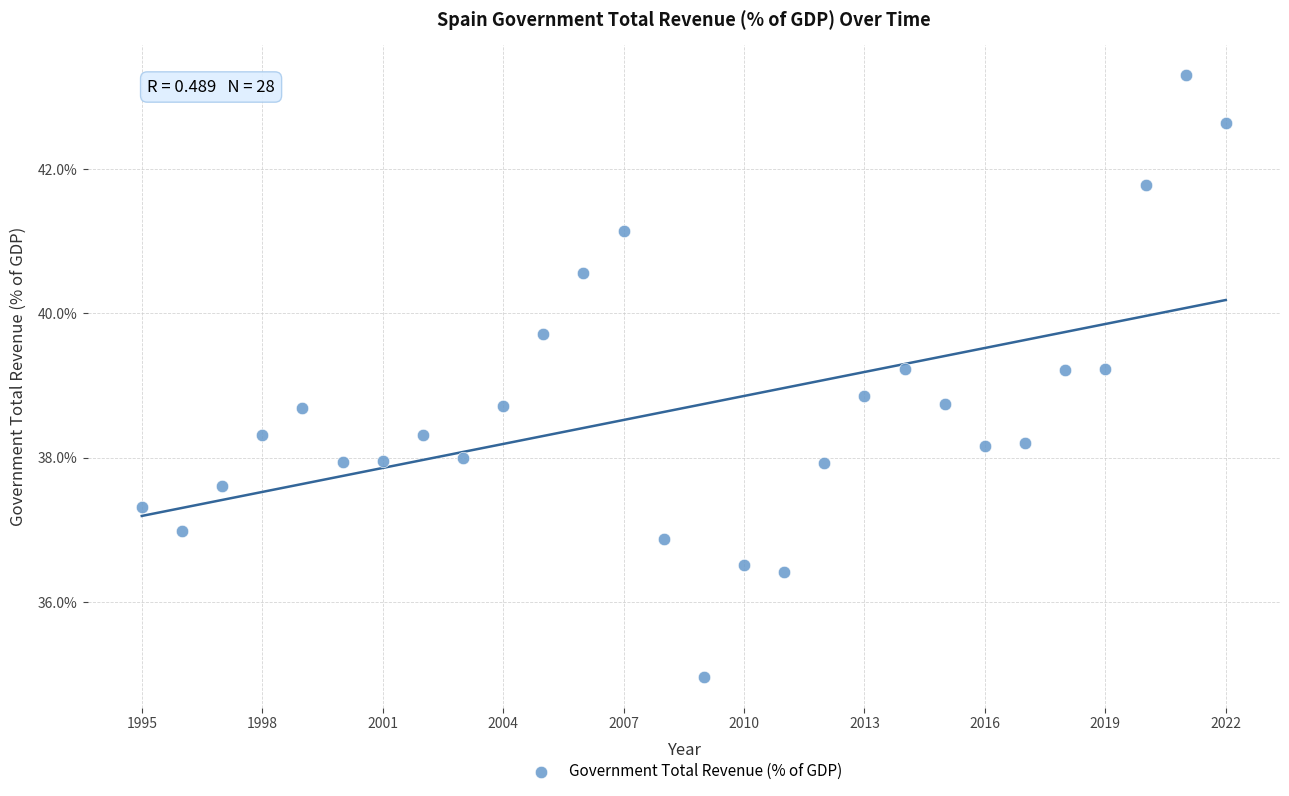

What is the range of Y values (max minus min)?

8.3